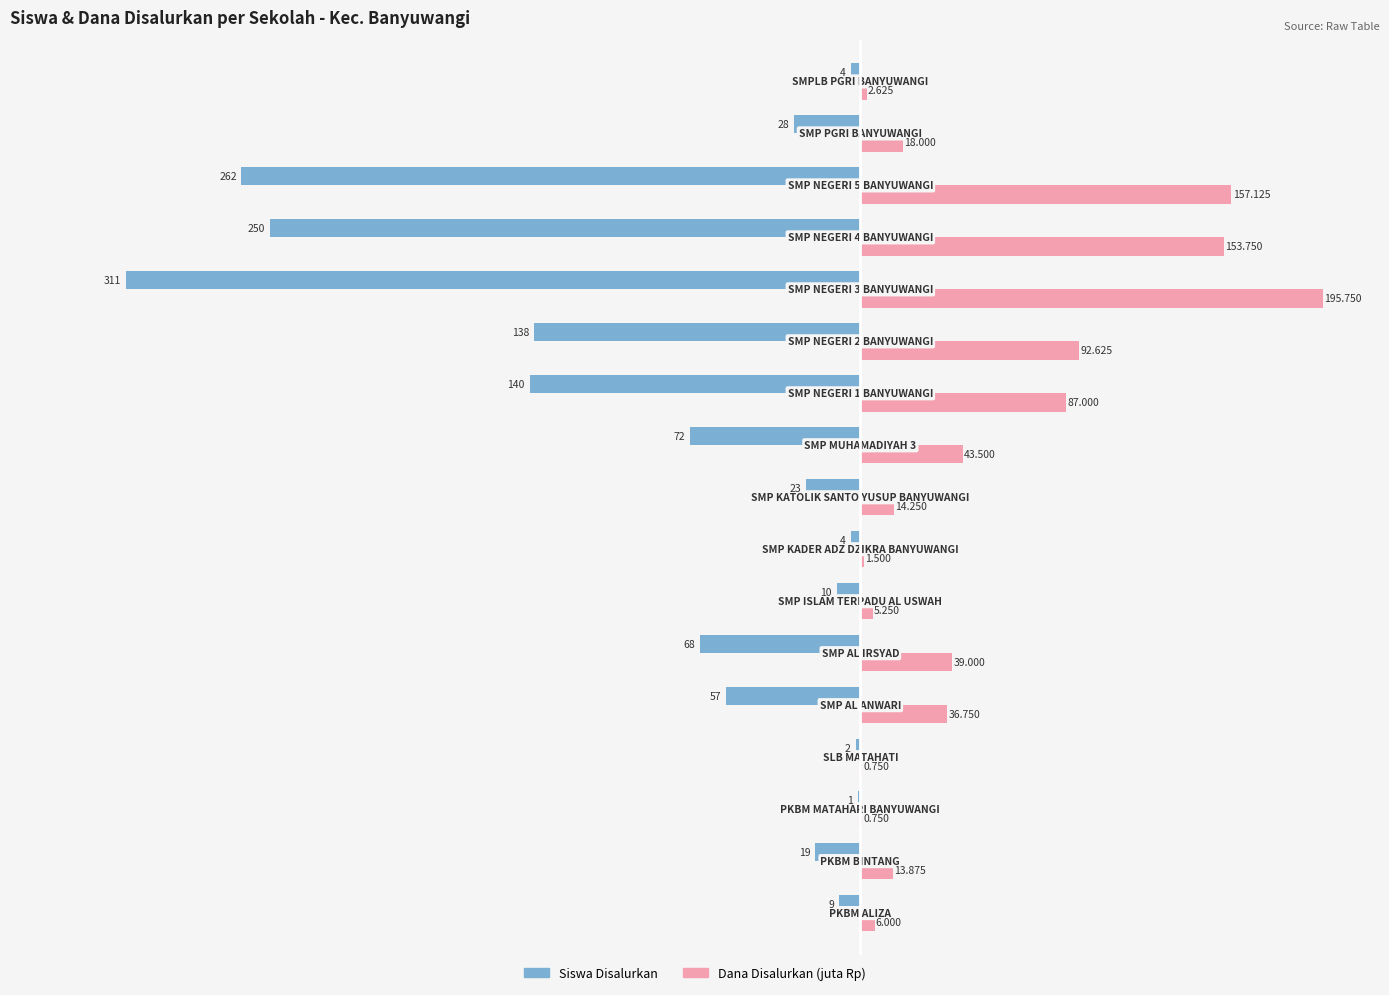

Which series has the largest total across all categories?

Dana Disalurkan (juta Rp)